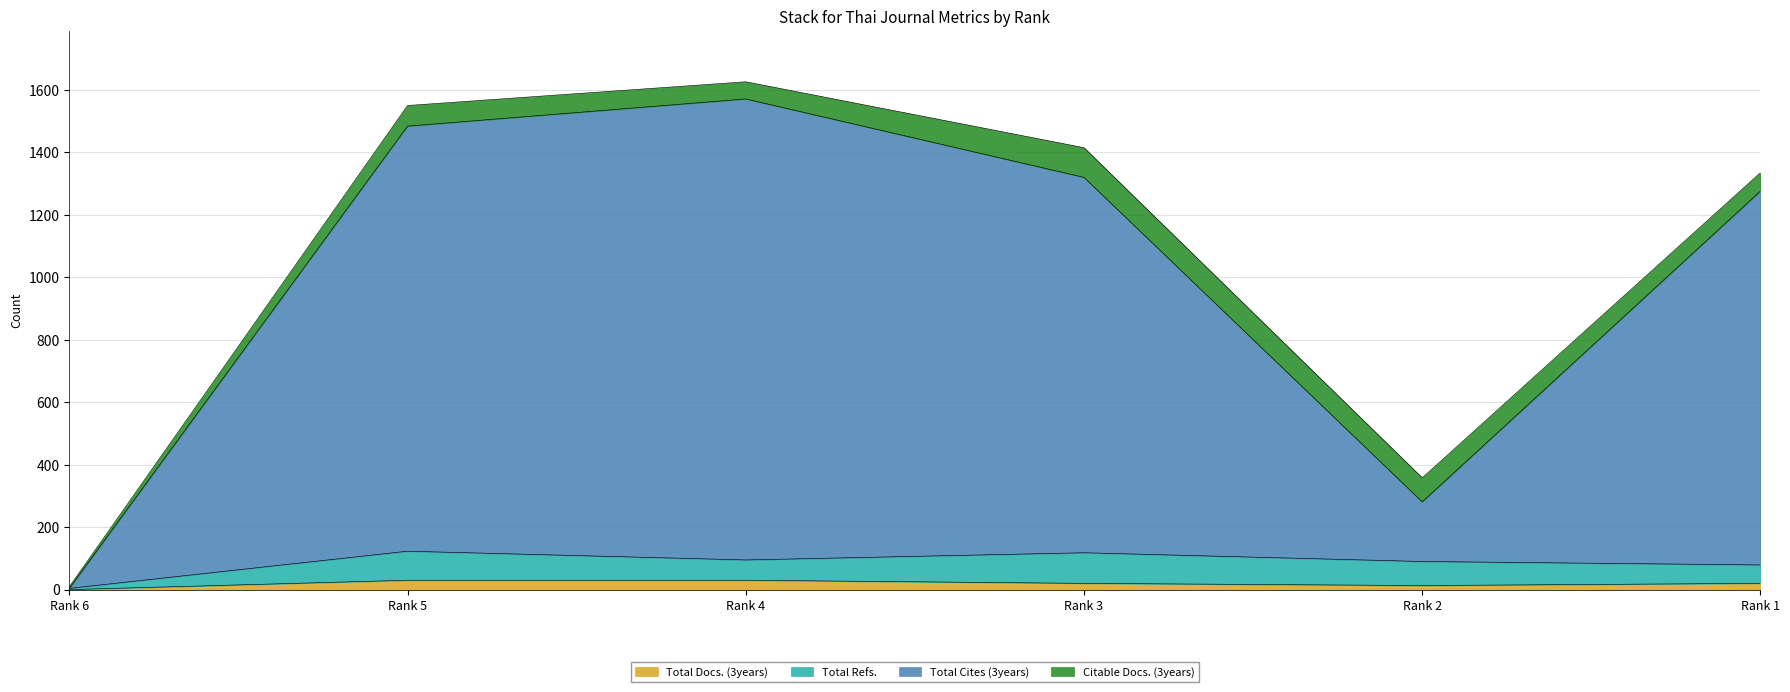

Where is Total Docs. (3years) nearest to the value 15?

Rank 2